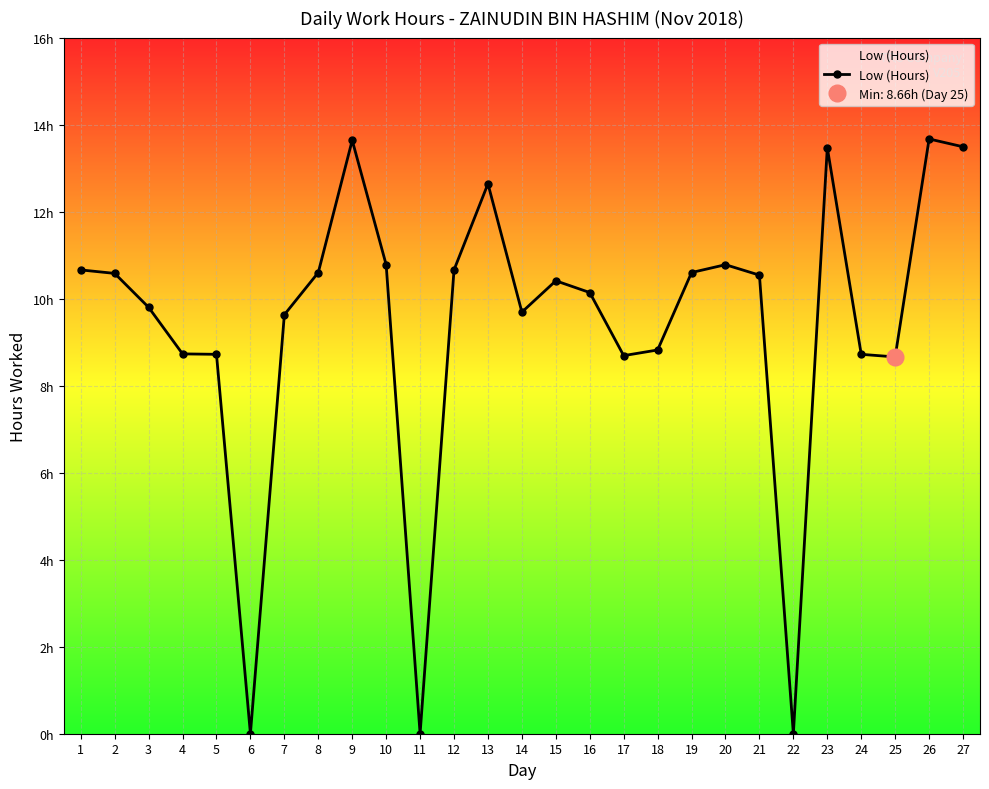

At which label does the data first exceed 10?

1